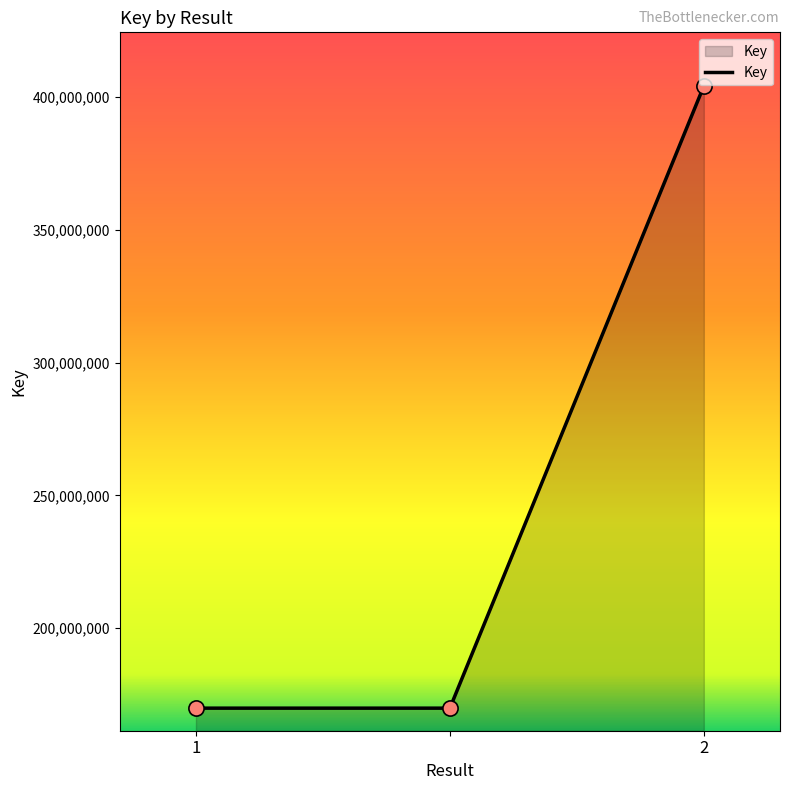

What is the minimum value shown in the chart?

169899030